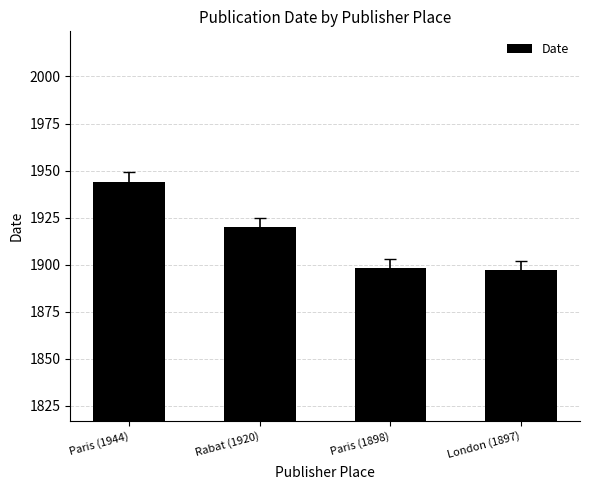

Count the number of data series in this chart.

1